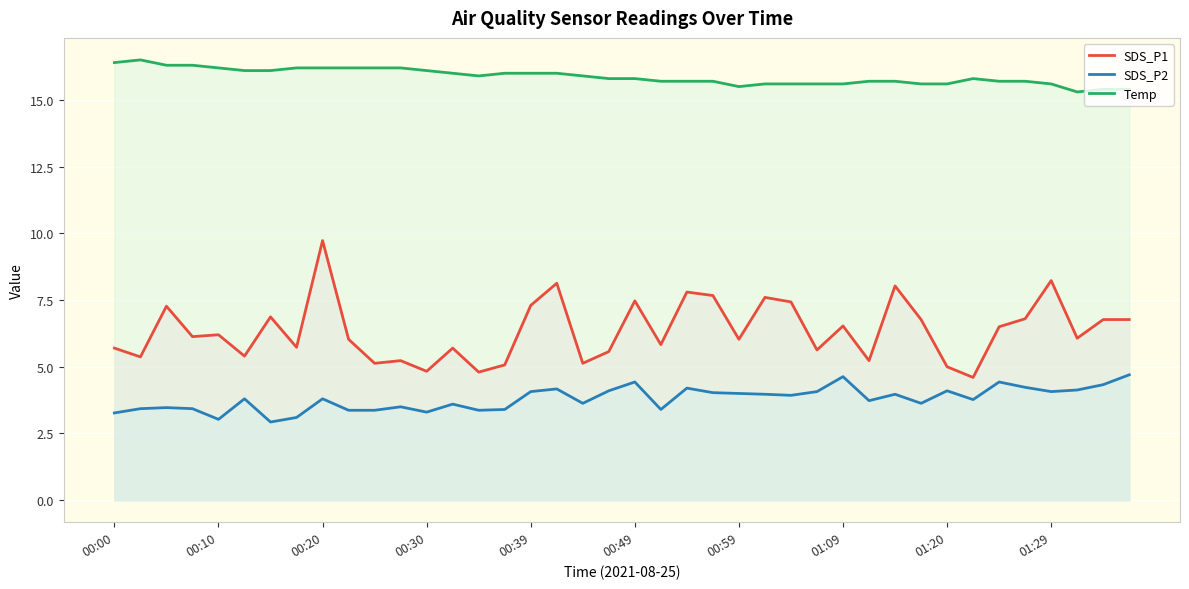

In SDS_P2, how many points are higher than both neighbors (excluding endpoints)?

12